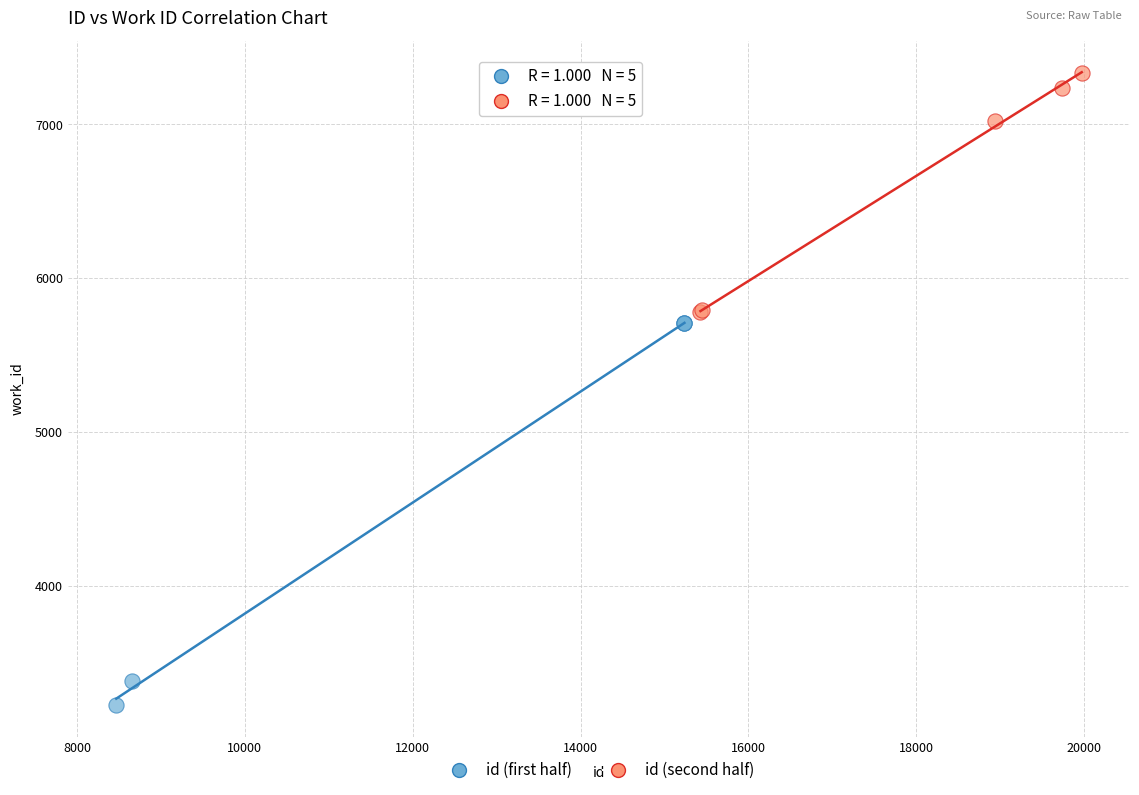

Which series reaches the minimum Y coordinate?

id (first half)